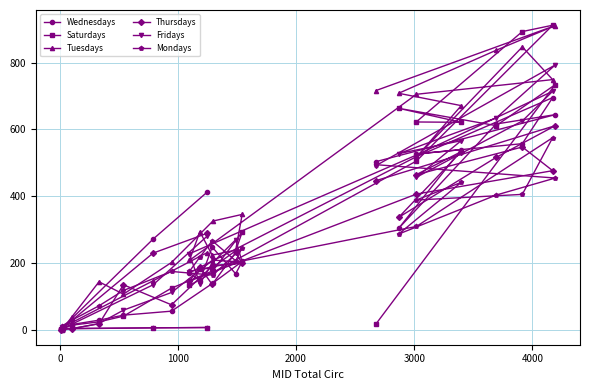

What is the highest value of the Thursdays series?

611